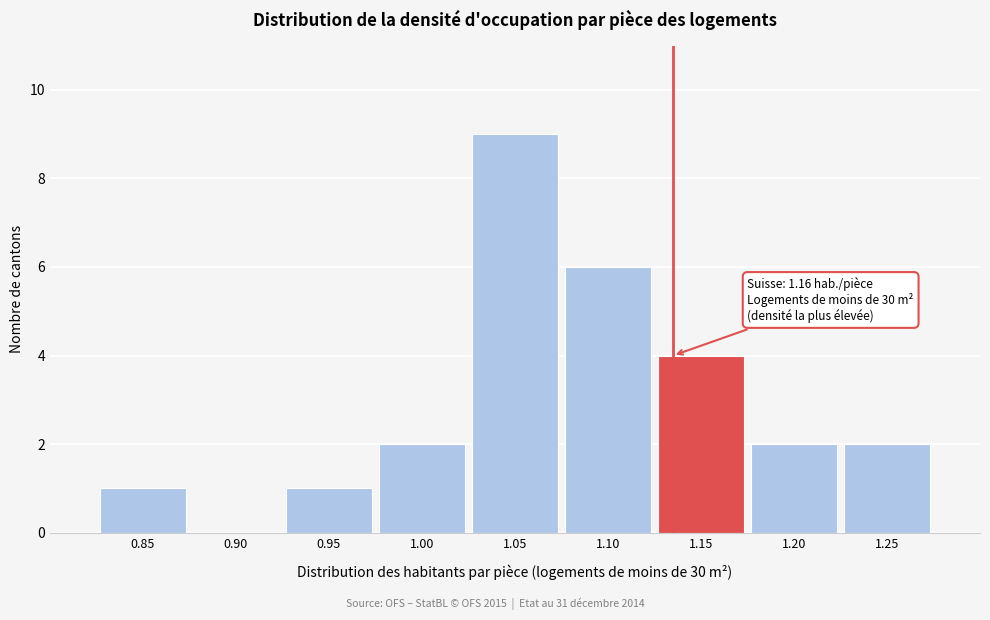

Reading left to right, transcribe all the data shown in this chart.

0.85=1	0.90=0	0.95=1	1.00=2	1.05=9	1.10=6	1.15=4	1.20=2	1.25=2